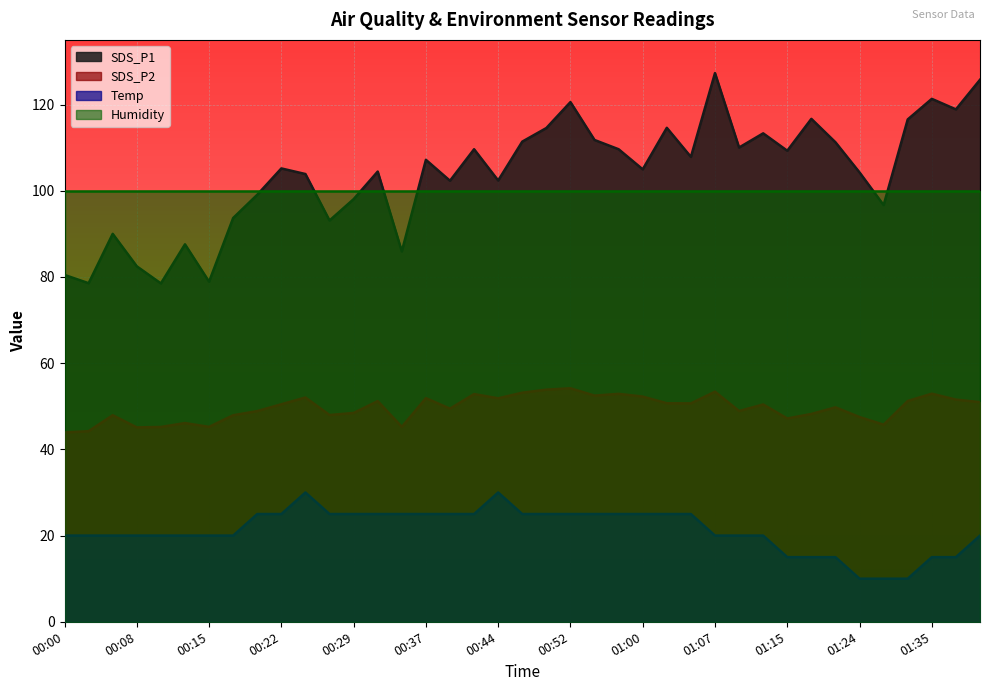

What is the difference between the highest and lowest values at 01:18?

101.7